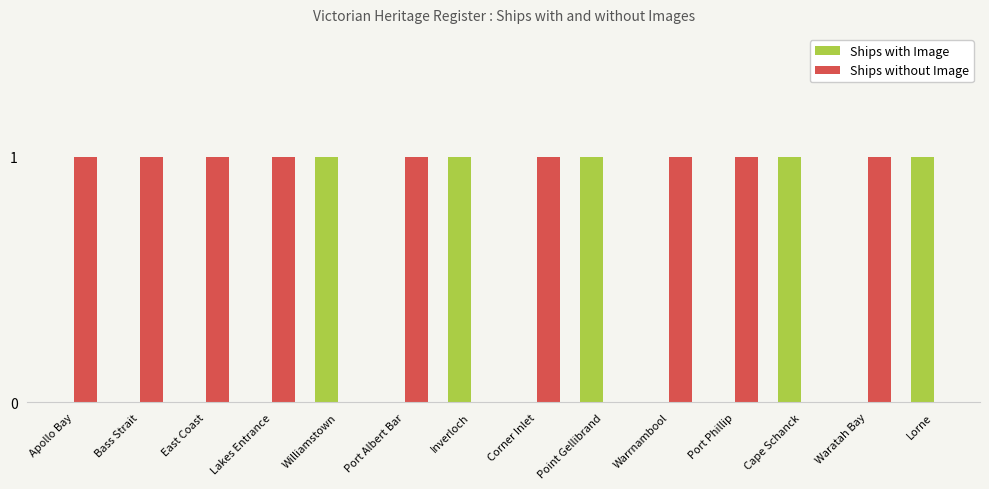

Reading left to right, transcribe all the data shown in this chart.

Ships with Image: Apollo Bay=0	Bass Strait=0	East Coast=0	Lakes Entrance=0	Williamstown=1	Port Albert Bar=0	Inverloch=1	Corner Inlet=0	Point Gellibrand=1	Warrnambool=0	Port Phillip=0	Cape Schanck=1	Waratah Bay=0	Lorne=1
Ships without Image: Apollo Bay=1	Bass Strait=1	East Coast=1	Lakes Entrance=1	Williamstown=0	Port Albert Bar=1	Inverloch=0	Corner Inlet=1	Point Gellibrand=0	Warrnambool=1	Port Phillip=1	Cape Schanck=0	Waratah Bay=1	Lorne=0